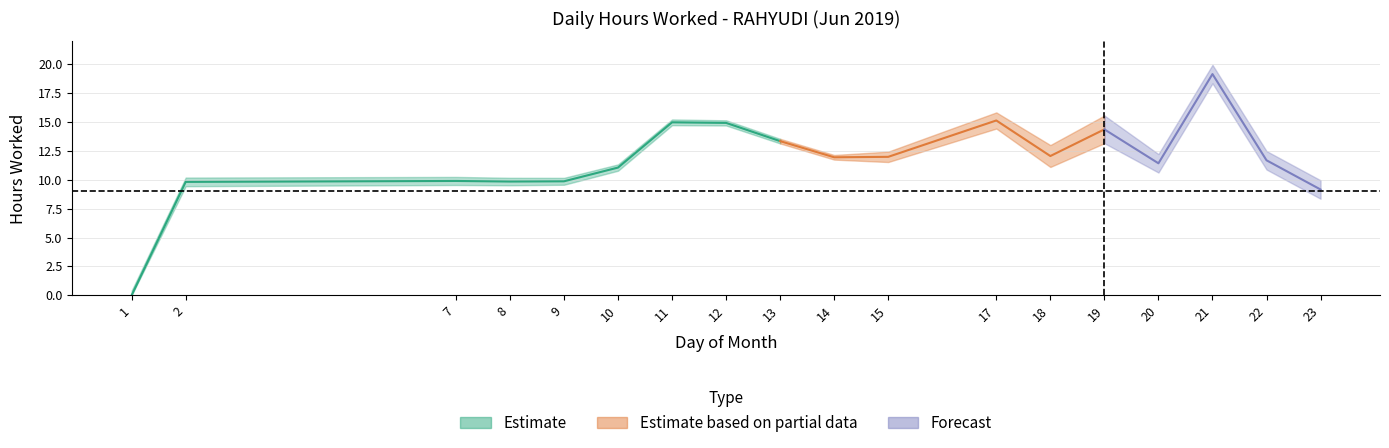

What is the change in value from 18 to 20?

-0.6